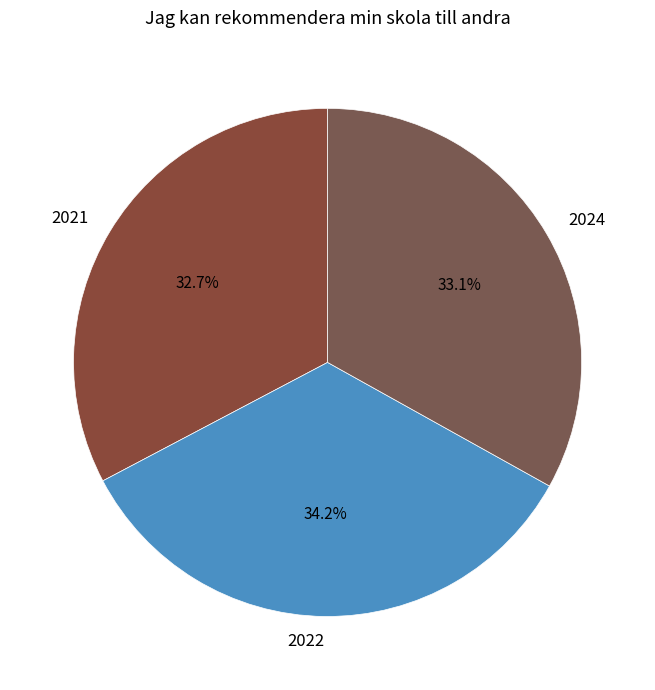

Does 2024 represent more than half of the total?

No